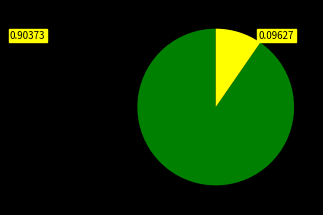

How many segments does this pie chart have?

2